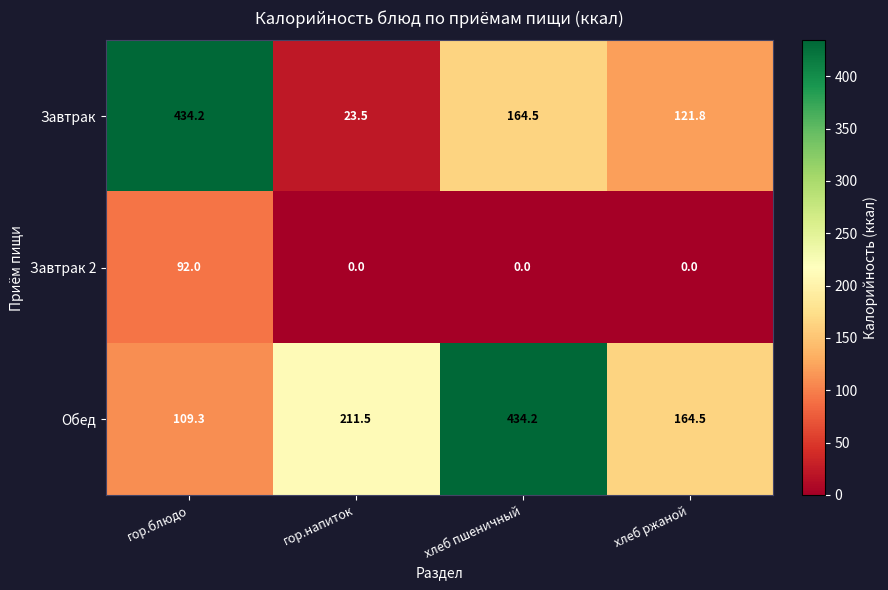

Which series has the largest range (max minus min)?

Завтрак